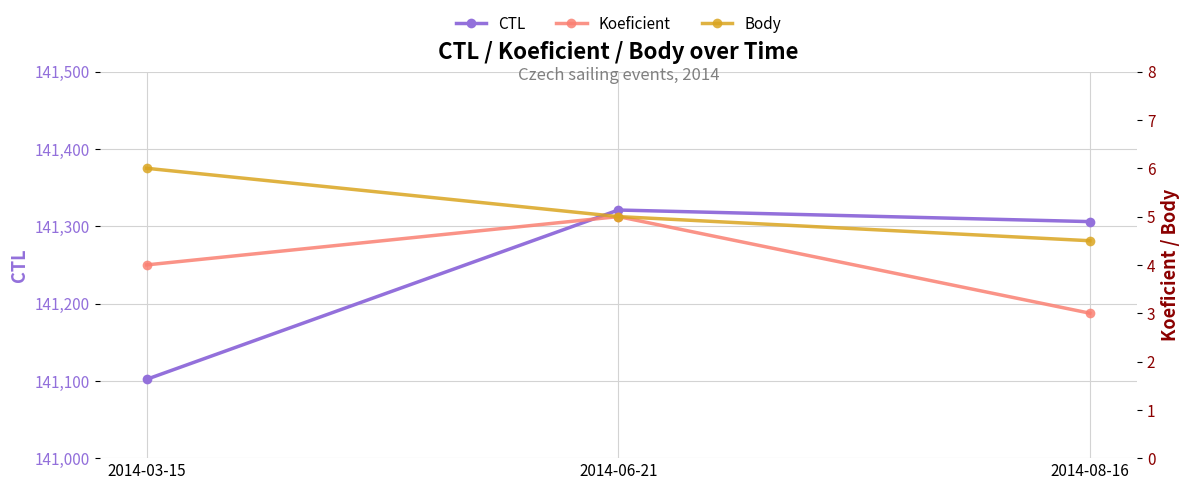

At which category is the sum across all series the highest?

2014-06-21